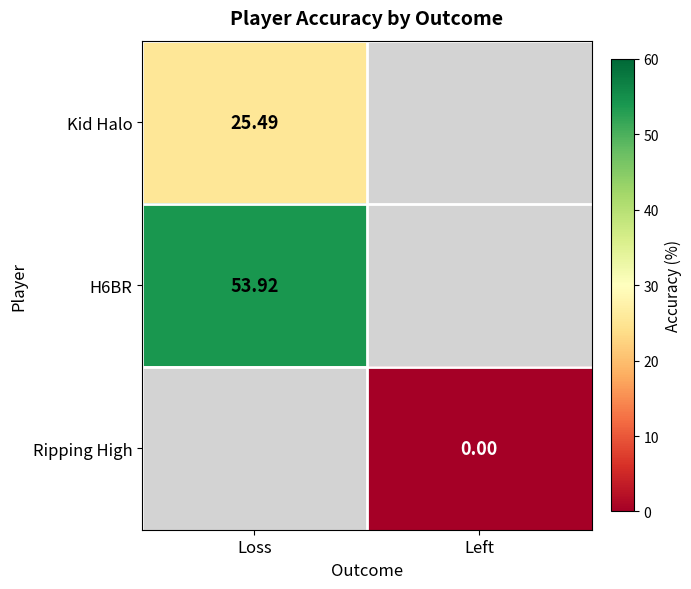

Is the value of Kid Halo at Loss greater than the value of Ripping High at Left?

Yes